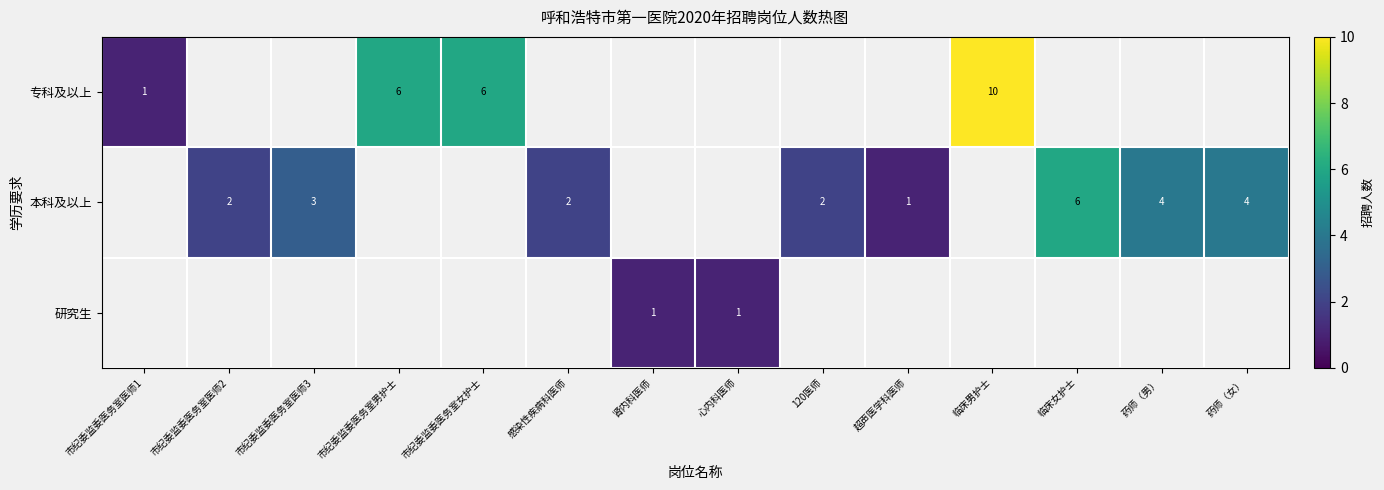

True or false: 本科及以上 has a value of 2 at 市纪委监委医务室医师2.

True